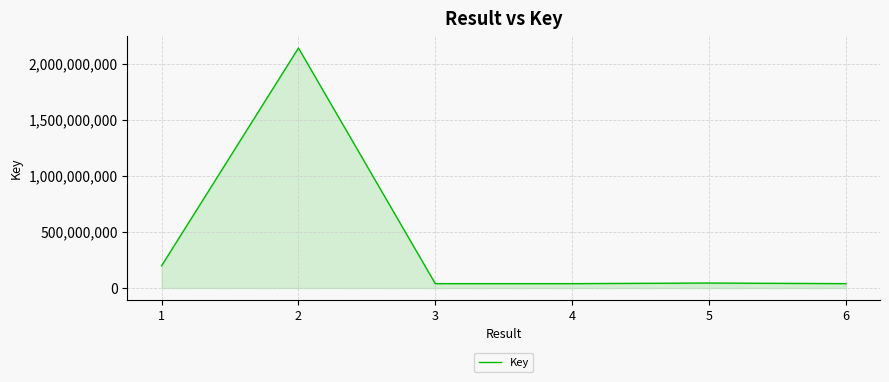

Where does the data first go above 44689816?

1